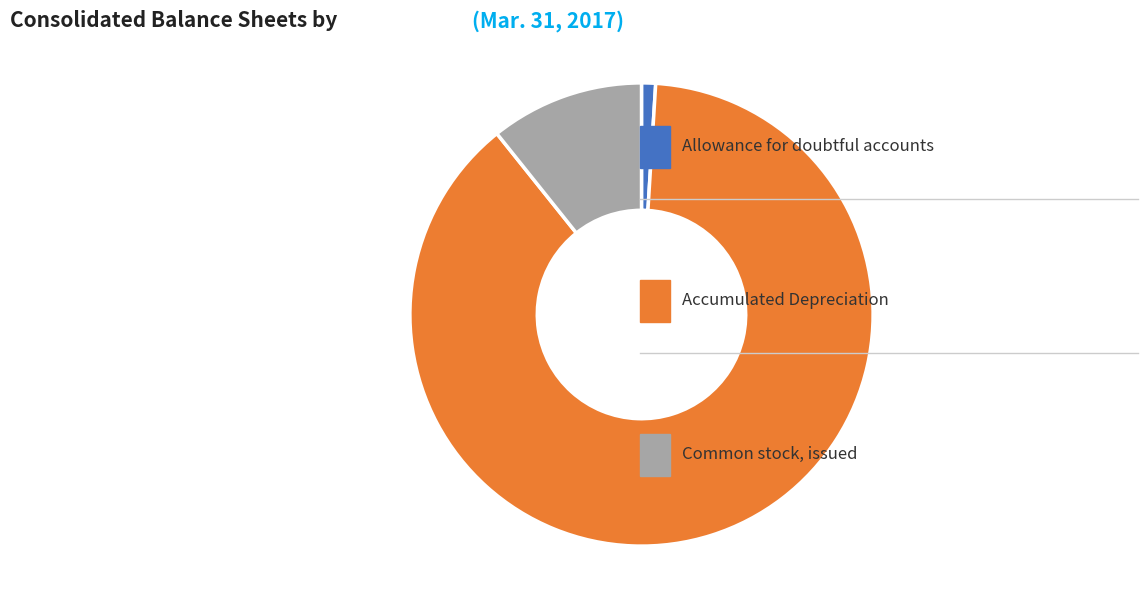

Is there any slice that represents more than half of the pie?

Yes